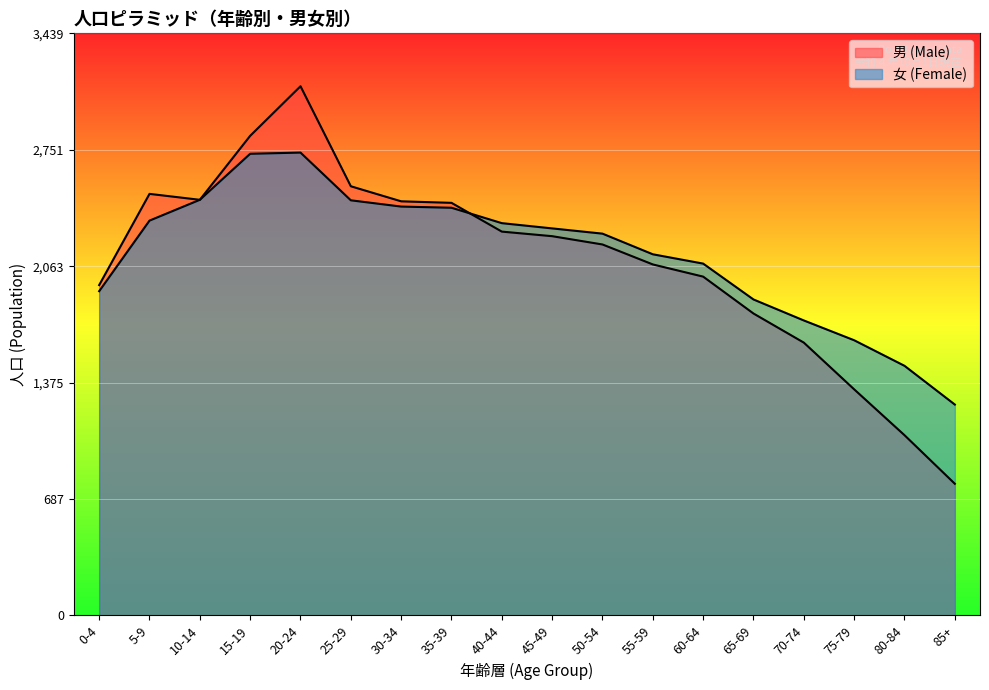

What is the label of the 7th point from the left?

30-34